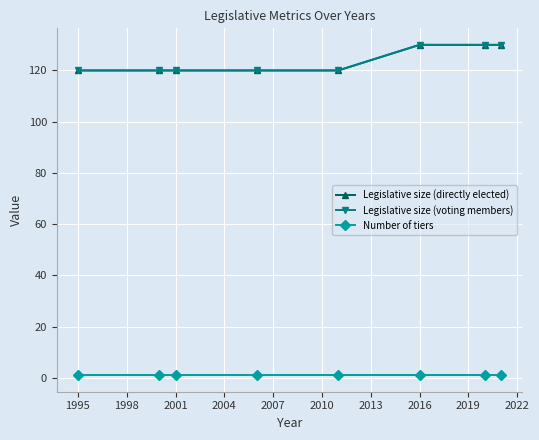

Is this an area chart (filled region under the line)?

No